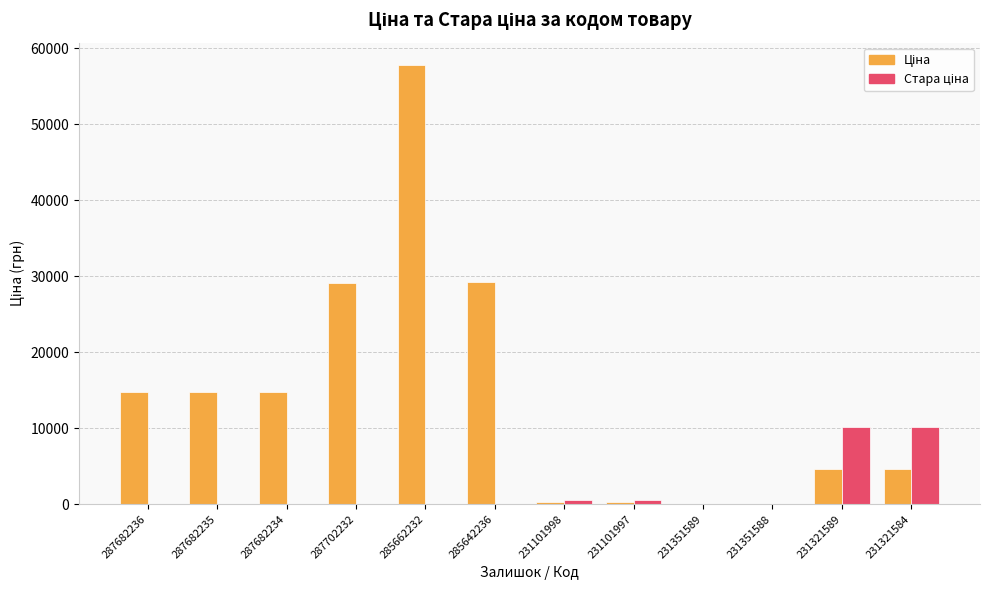

Does the chart contain stacked bars?

No